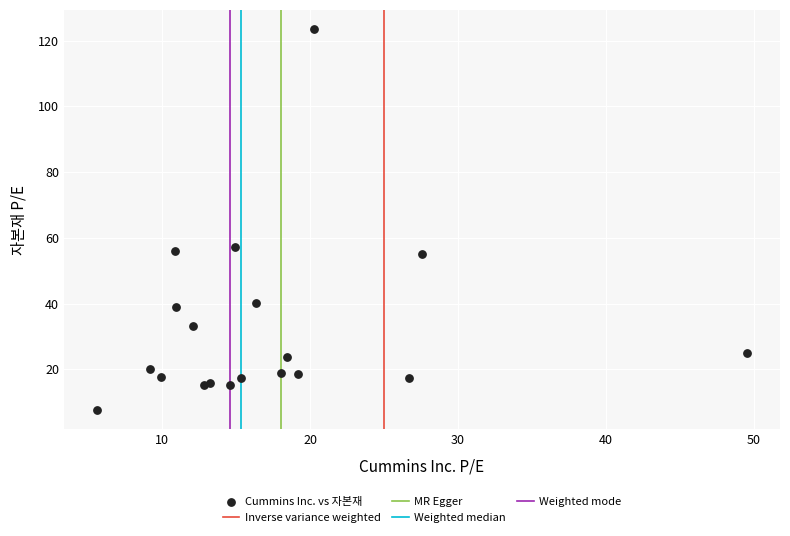

What Y value in the scatter plot is closest to 65?

57.3